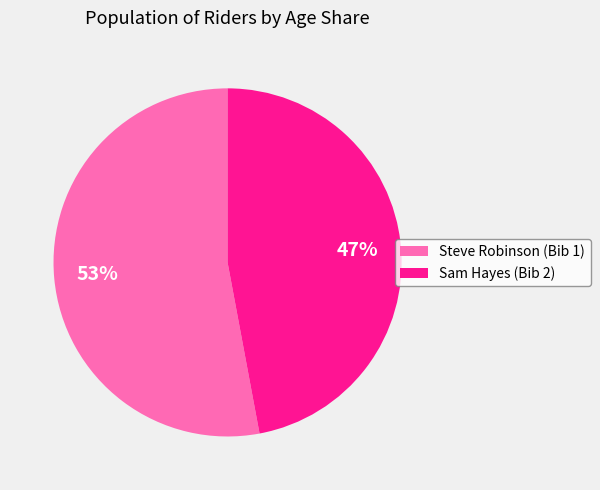

How many segments does this pie chart have?

2